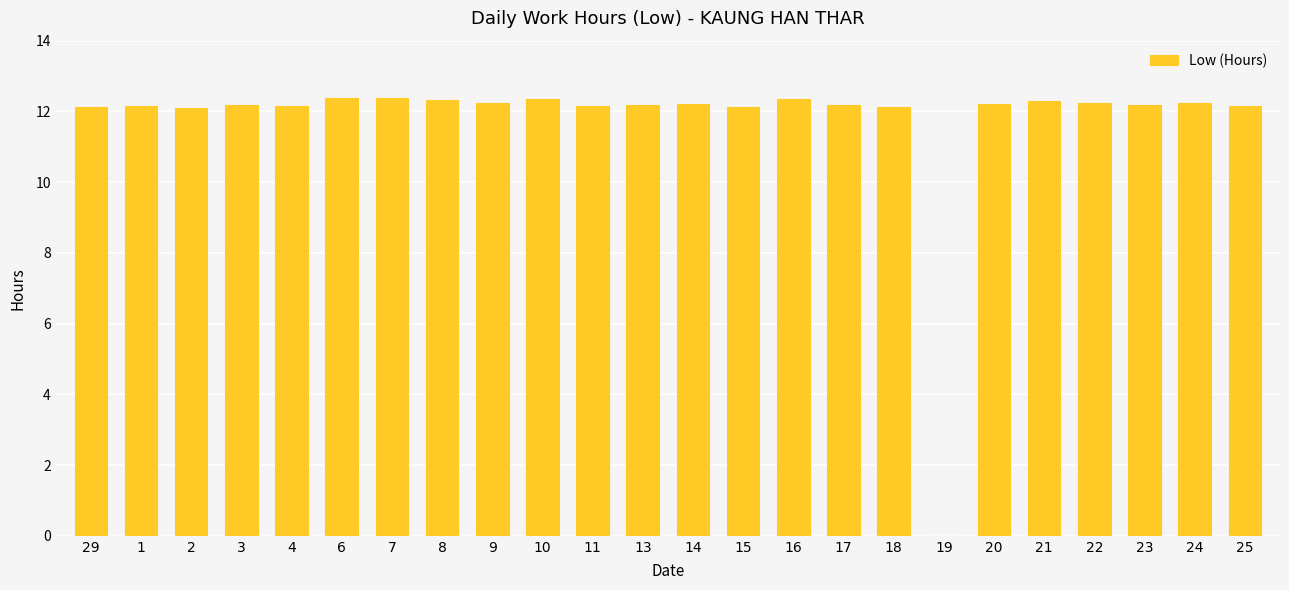

Approximately how many times larger is the value at 23 compared to 11?

1.0